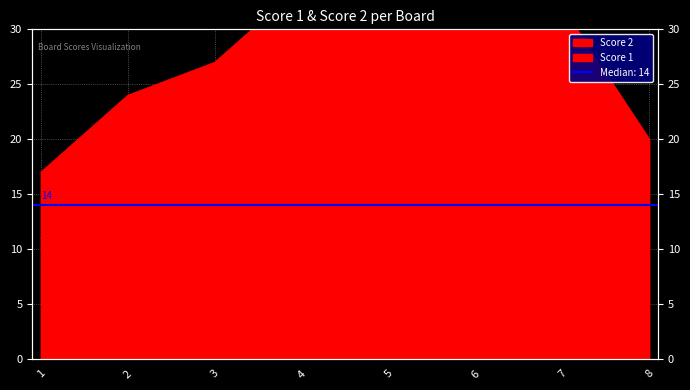

What is the ratio of the value at 5 to the value at 8?

3.5